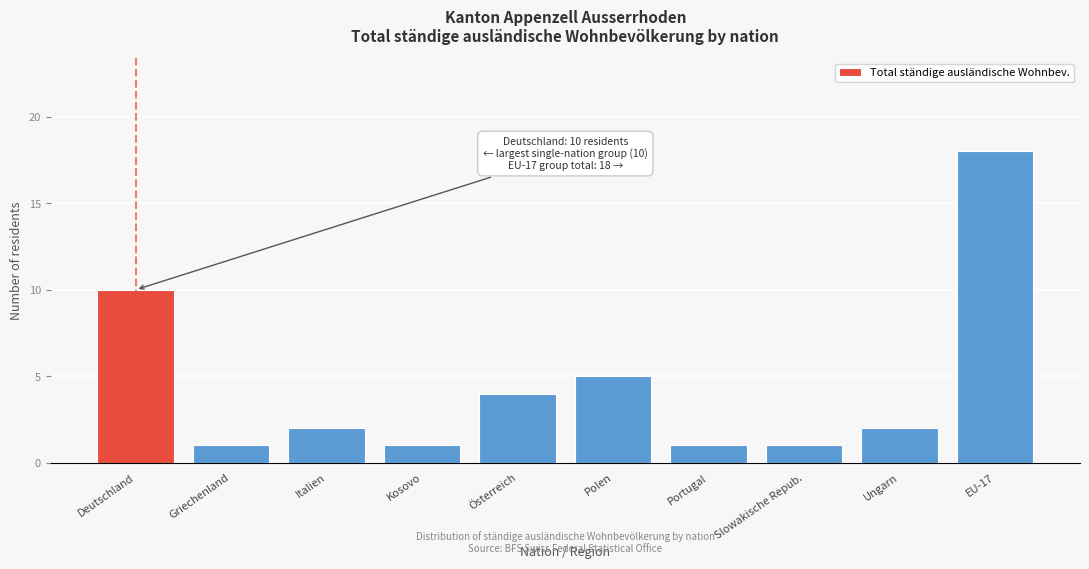

Reading left to right, list all the values displayed in this chart.

Deutschland=10	Griechenland=1	Italien=2	Kosovo=1	Österreich=4	Polen=5	Portugal=1	Slowakische Repub.=1	Ungarn=2	EU-17=18